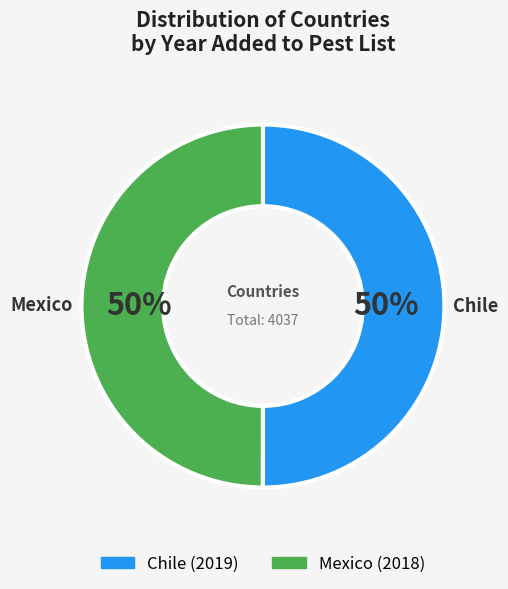

True or false: Mexico accounts for 37% of the total.

False